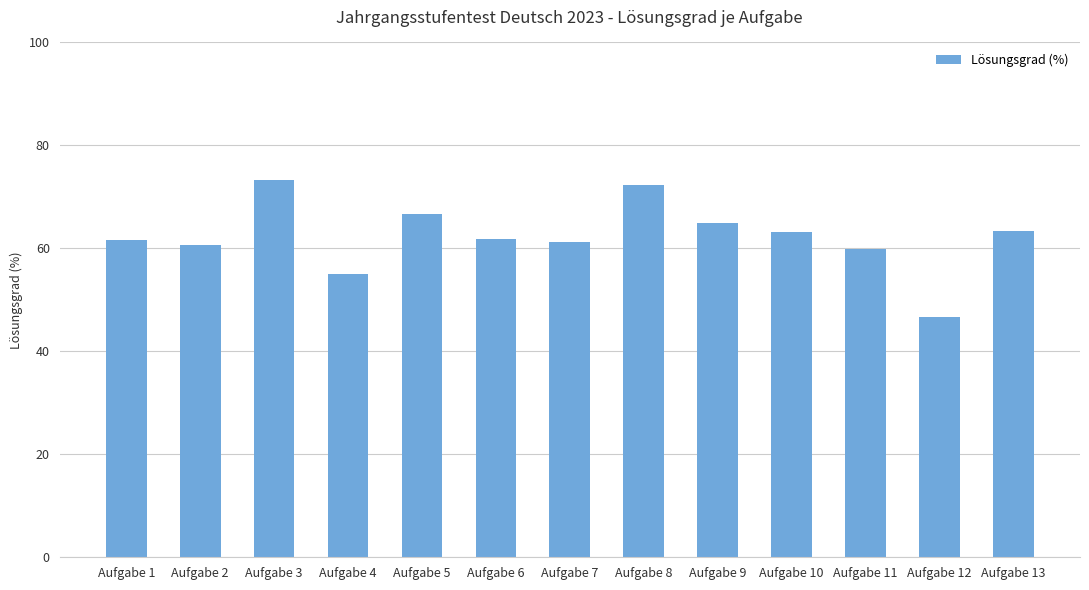

What is the change in value from Aufgabe 2 to Aufgabe 10?

+2.5